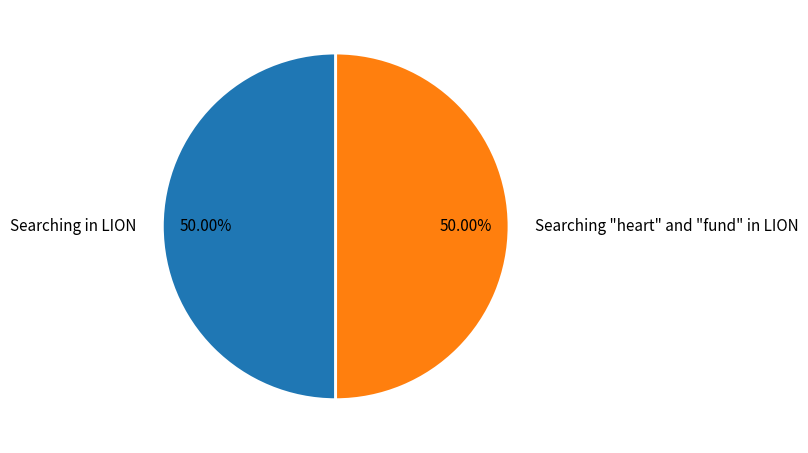

Combined, do Searching "heart" and "fund" in LION and Searching in LION account for over 50%?

Yes